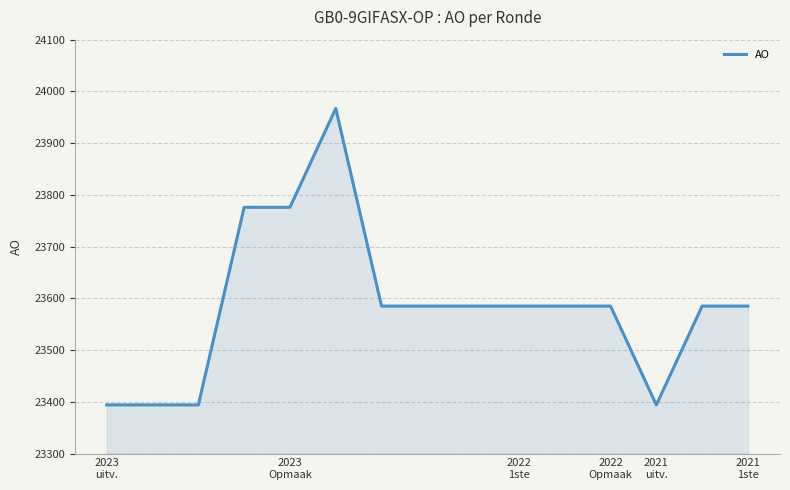

What is the greatest value displayed?

23967